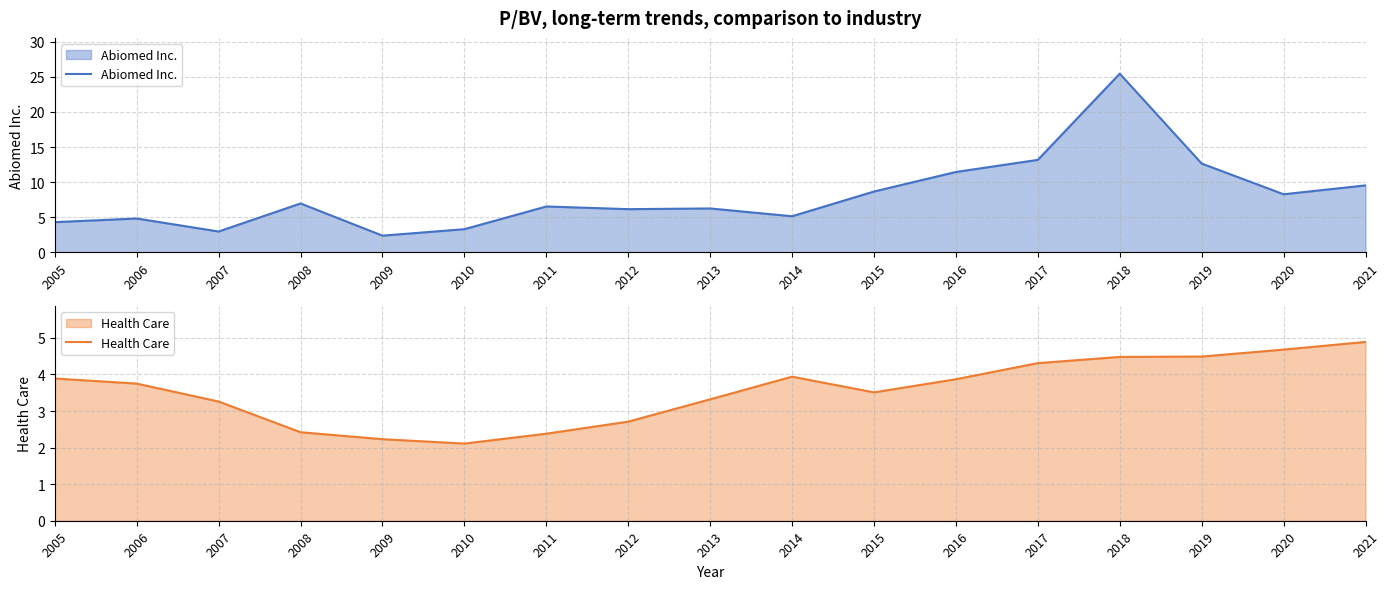

What is the difference between the highest and lowest values at 2014?

1.2